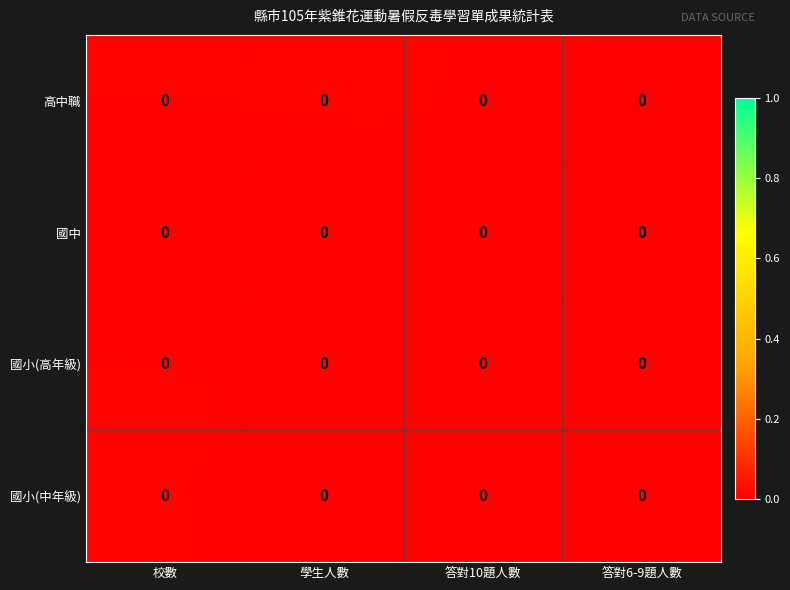

Rank the categories by row_0 value from lowest to highest.

答對6-9題人數, 答對10題人數, 校數, 學生人數